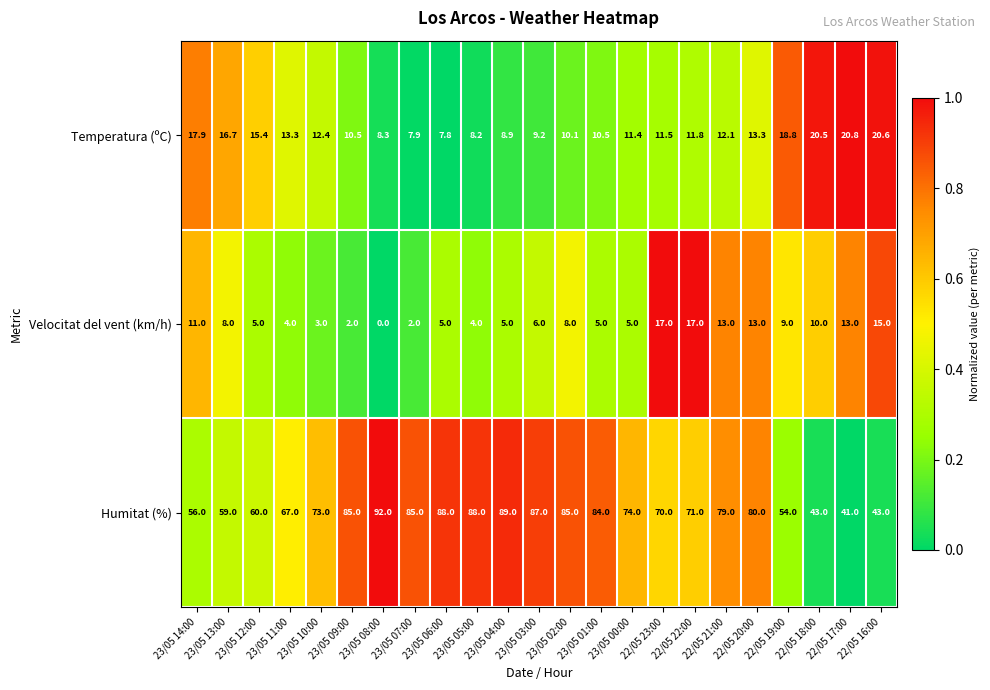

What is the difference between the maximum and second lowest values in the Temperatura (ºC) series?

12.9